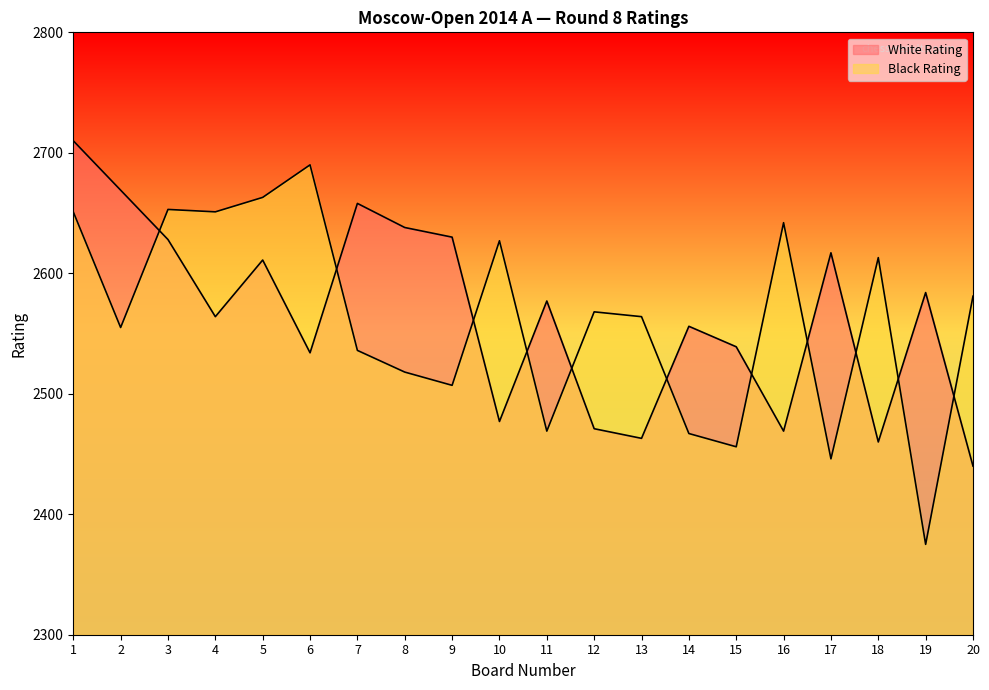

Between which two adjacent categories do White Rating and Black Rating first intersect?

2 and 3